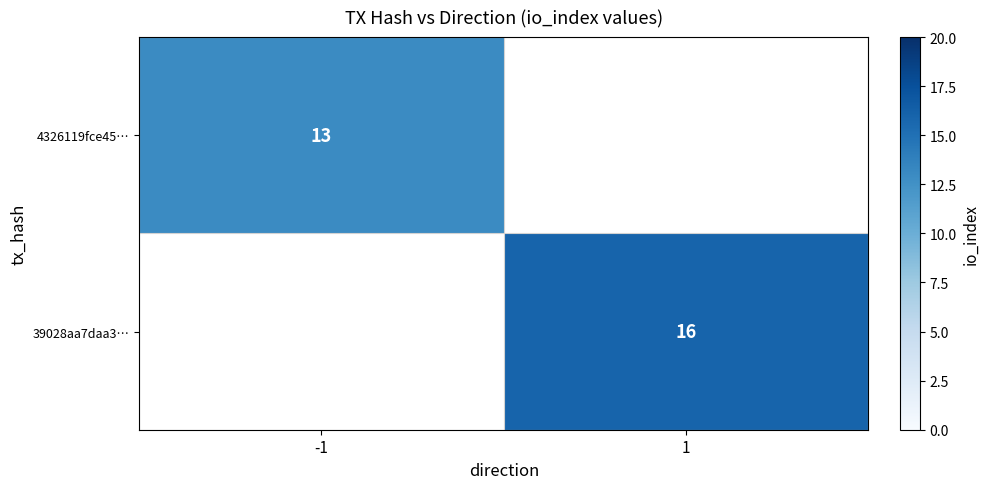

True or false: 4326119fce45… has a value of 13 at -1.

True